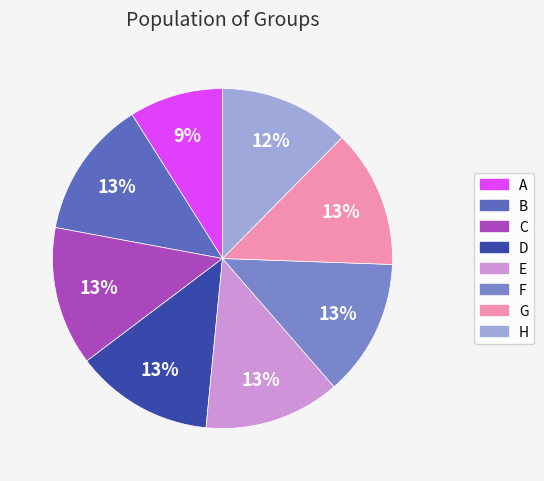

To the nearest percent, what is the difference between the H and D slice percentages?

1%